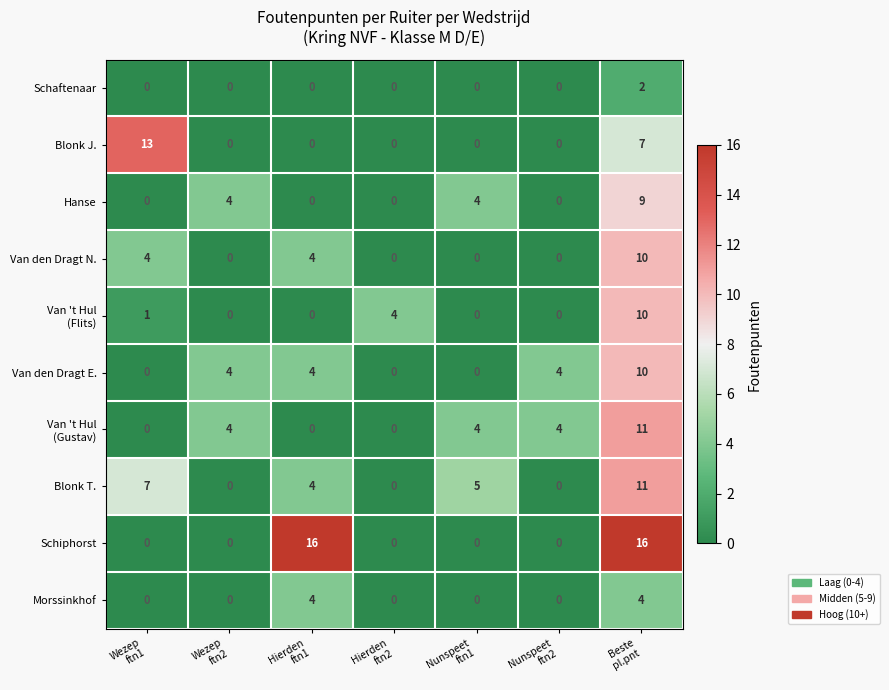

What is the difference between the maximum and second lowest values in the Blonk T. series?

11